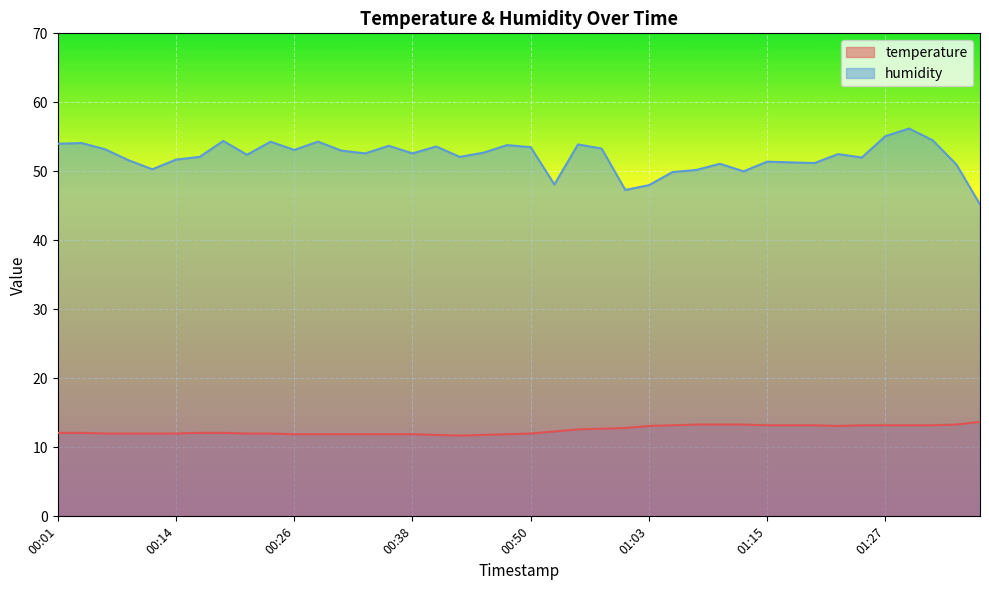

True or false: humidity and temperature intersect in this chart.

False